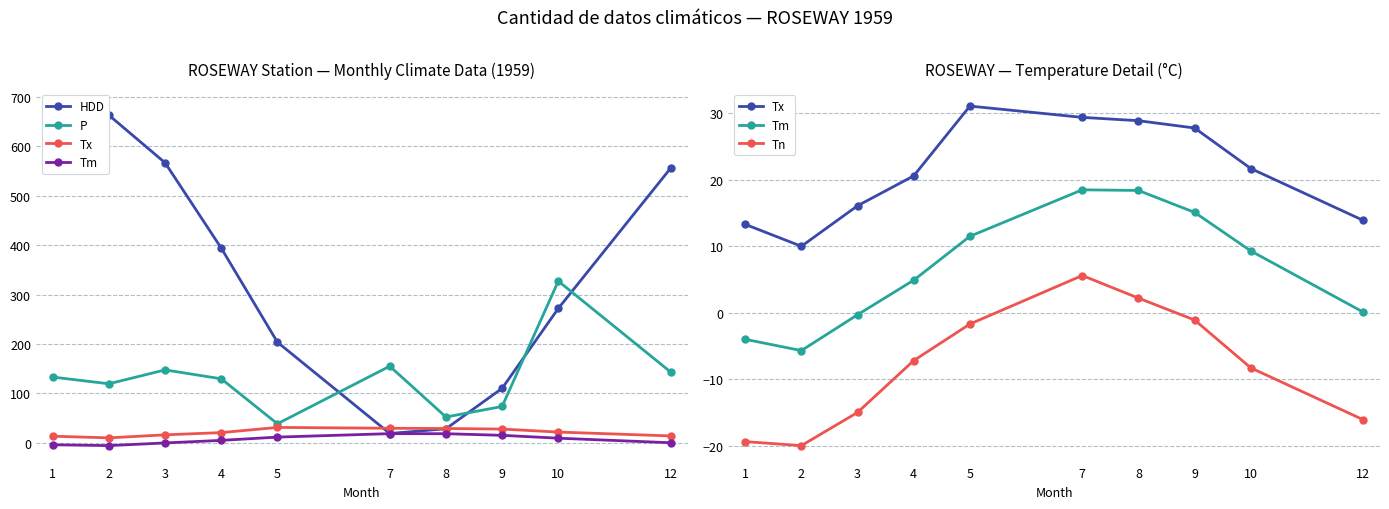

At which category is the sum across all series the highest?

1